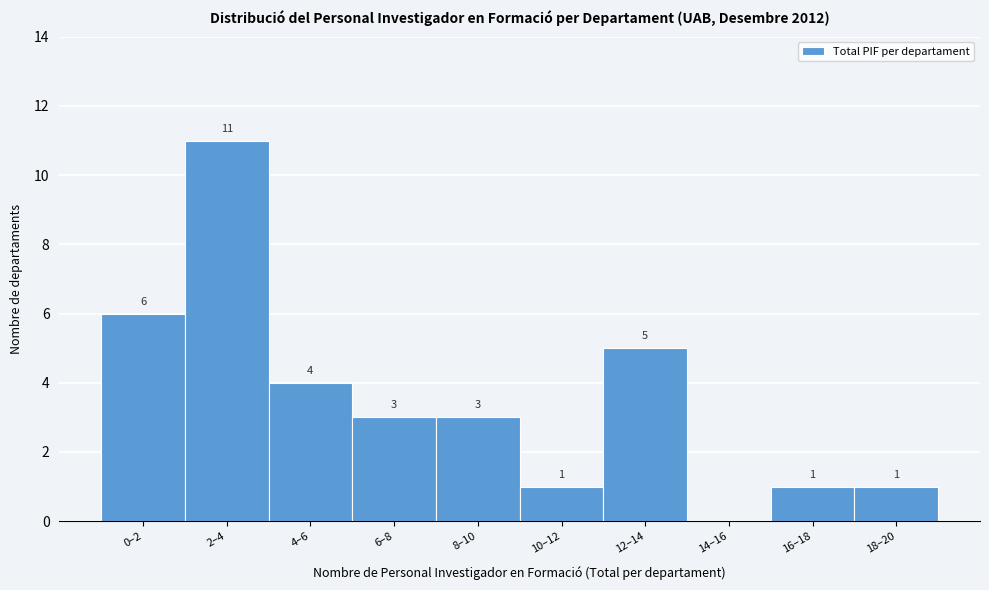

Reading right to left, extract all data points from this chart.

18–20=1	16–18=1	14–16=0	12–14=5	10–12=1	8–10=3	6–8=3	4–6=4	2–4=11	0–2=6